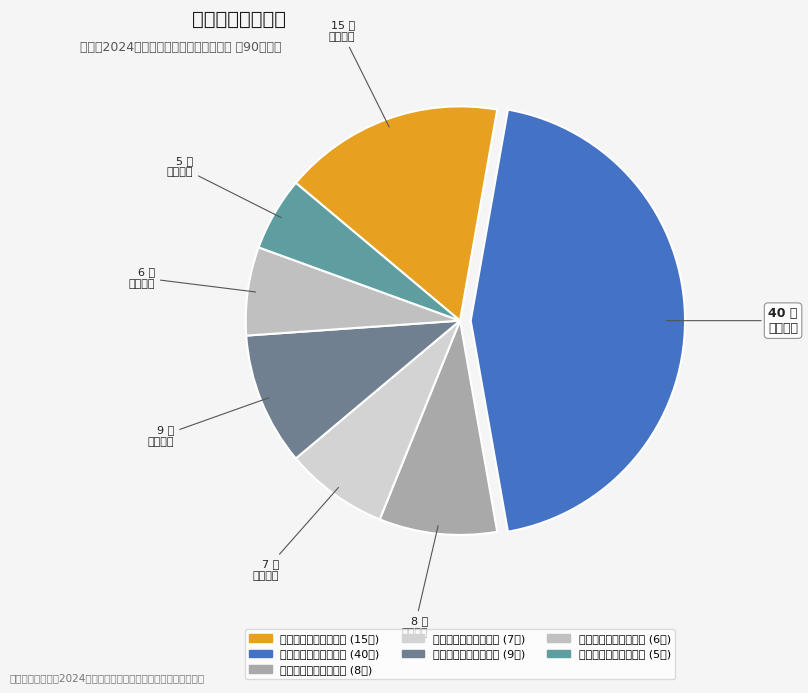

Is there any slice that represents more than half of the pie?

No